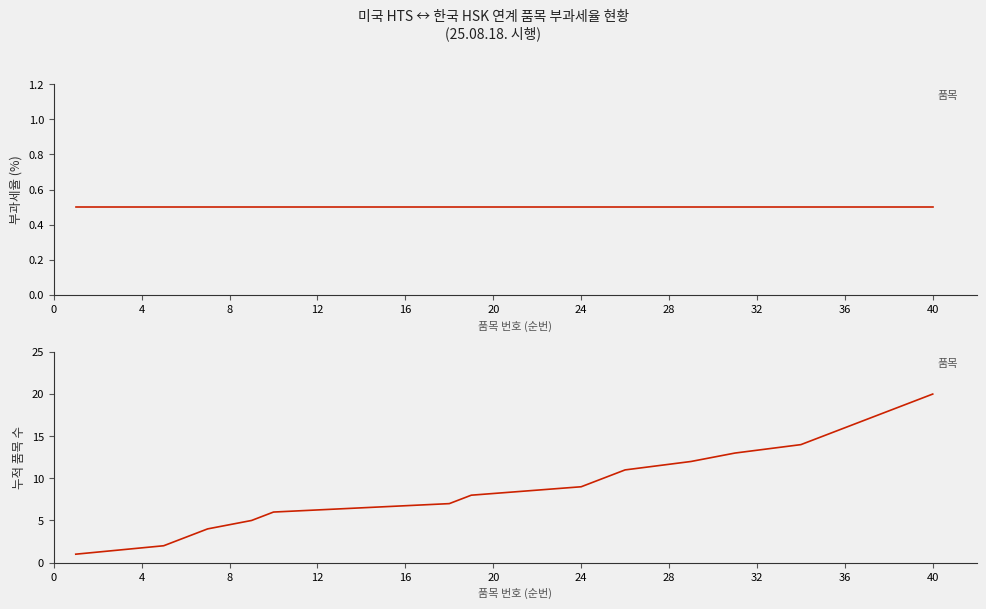

Reading left to right, transcribe all the data shown in this chart.

부과세율: 0.5	0.5	0.5	0.5	0.5	0.5	0.5	0.5	0.5	0.5	0.5	0.5	0.5	0.5	0.5	0.5	0.5	0.5	0.5	0.5
누적 품목 수: 1.0	2.0	3.0	4.0	5.0	6.0	7.0	8.0	9.0	10.0	11.0	12.0	13.0	14.0	15.0	16.0	17.0	18.0	19.0	20.0